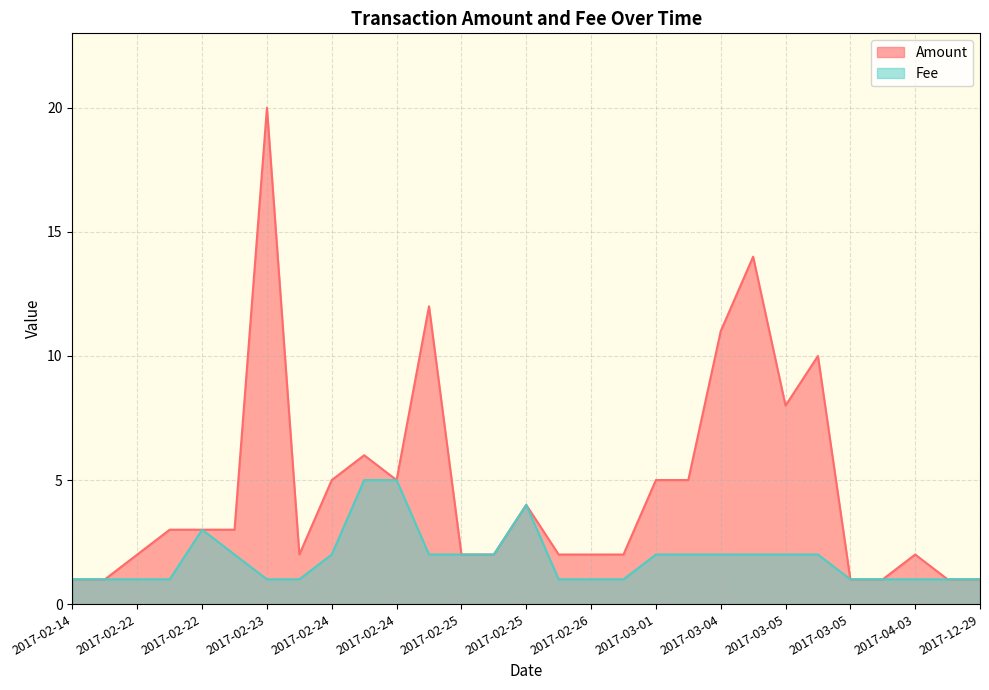

Is the value of Fee at 2017-12-29 greater than the value of Amount at 2017-03-04?

No